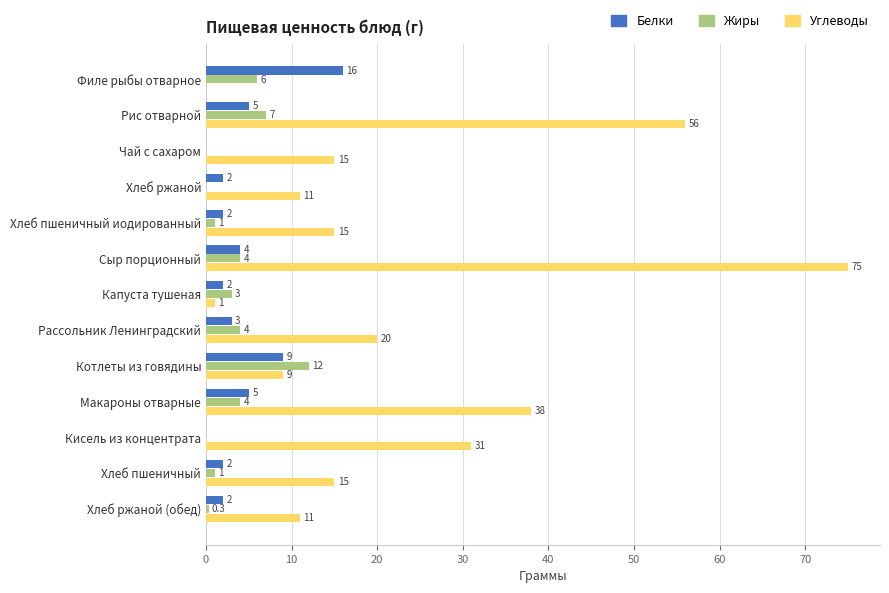

Between Котлеты из говядины and Кисель из концентрата, which series saw the biggest shift?

Углеводы